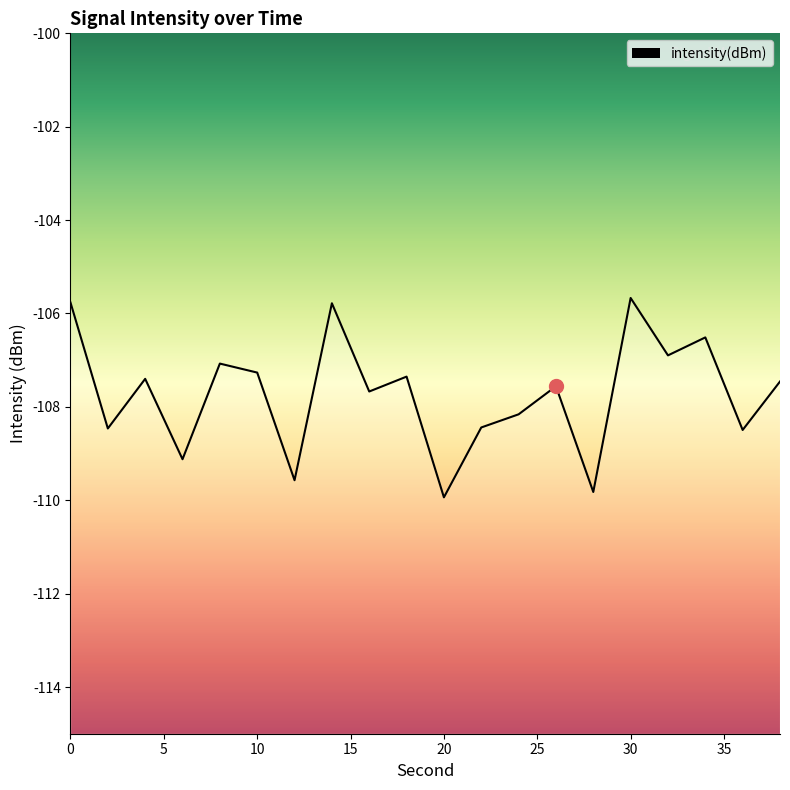

What is the average value?

-107.7